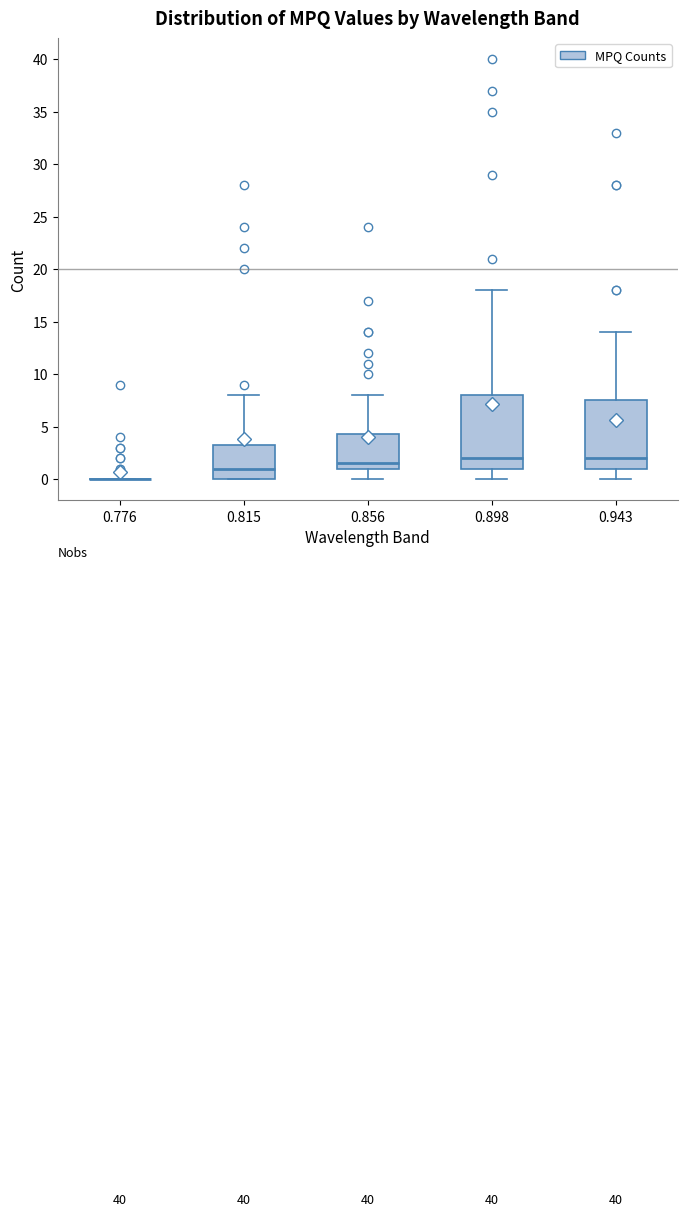

Which box is the tallest, from its lower edge to its upper edge?

0.898